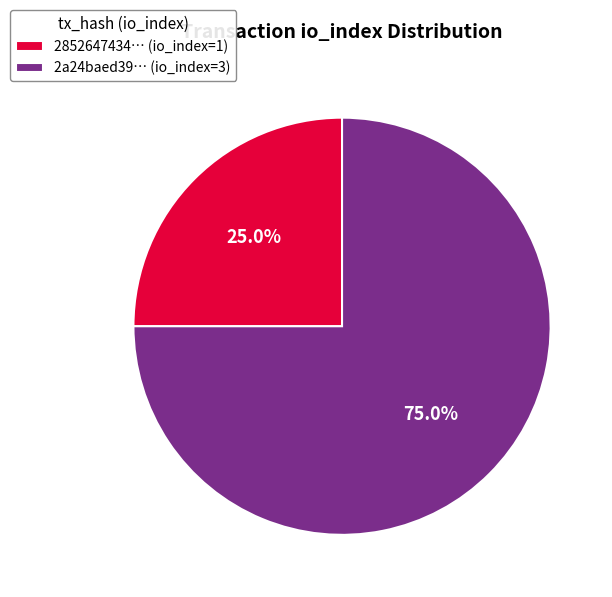

Between 2852647434… (io_index=1) and 2a24baed39… (io_index=3), which is larger?

2a24baed39… (io_index=3)